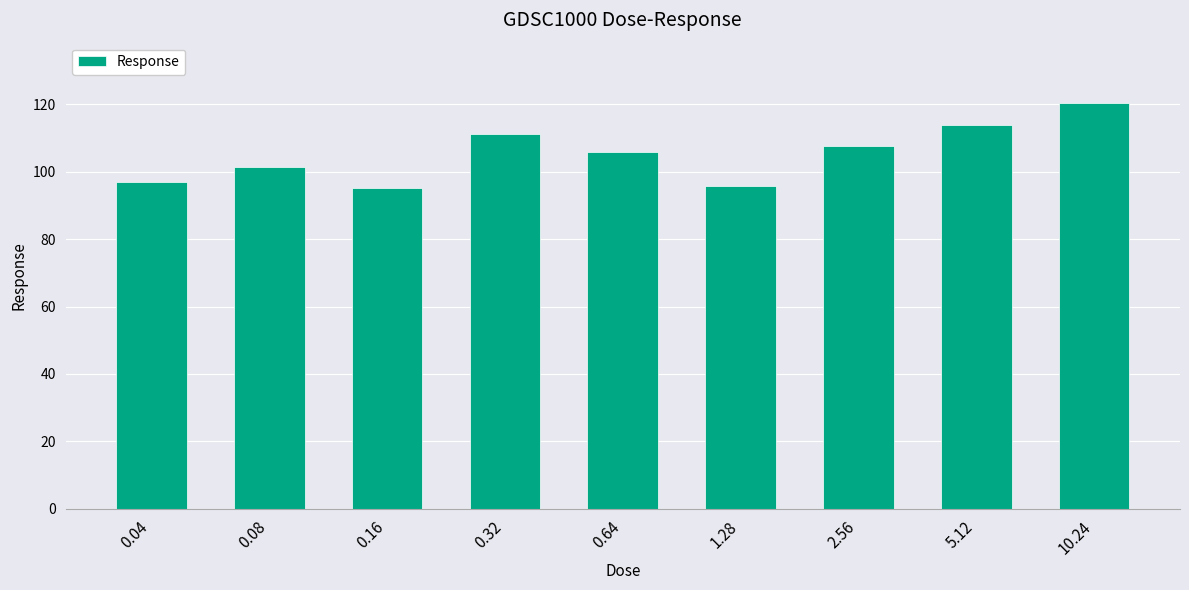

Reading left to right, transcribe all the data shown in this chart.

97.0	101.4	95.3	111.2	105.8	95.9	107.6	113.9	120.3